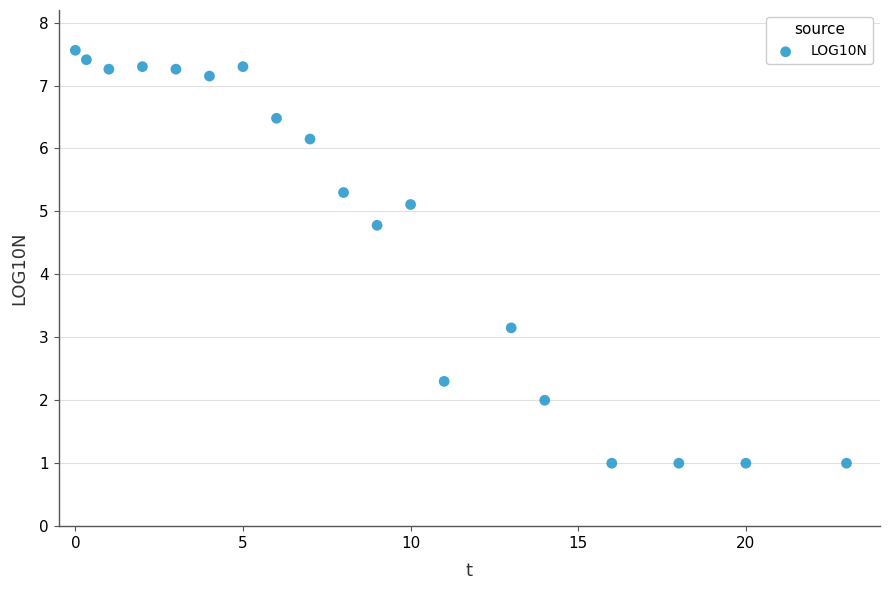

What is the range of X values (max minus min)?

23.0